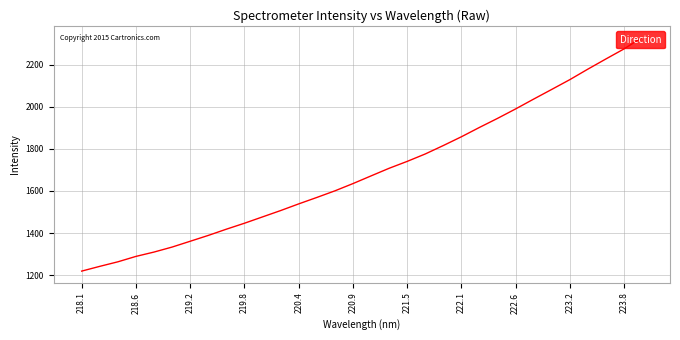

What is the smallest value displayed?

1219.9